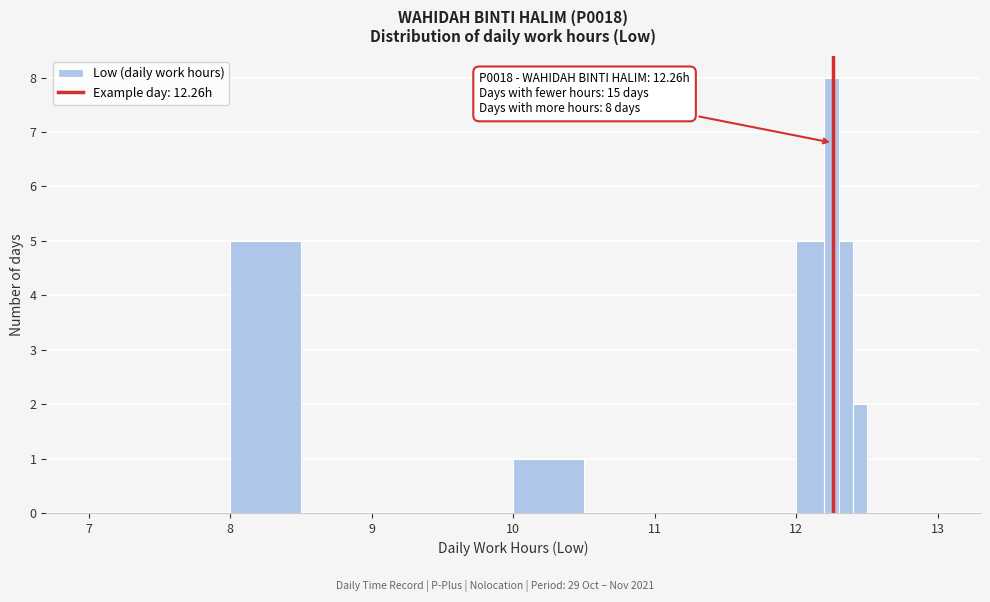

Around what value on the x-axis is the tallest bar? Give the approximate position of its centre, as read against the axis.

12.3